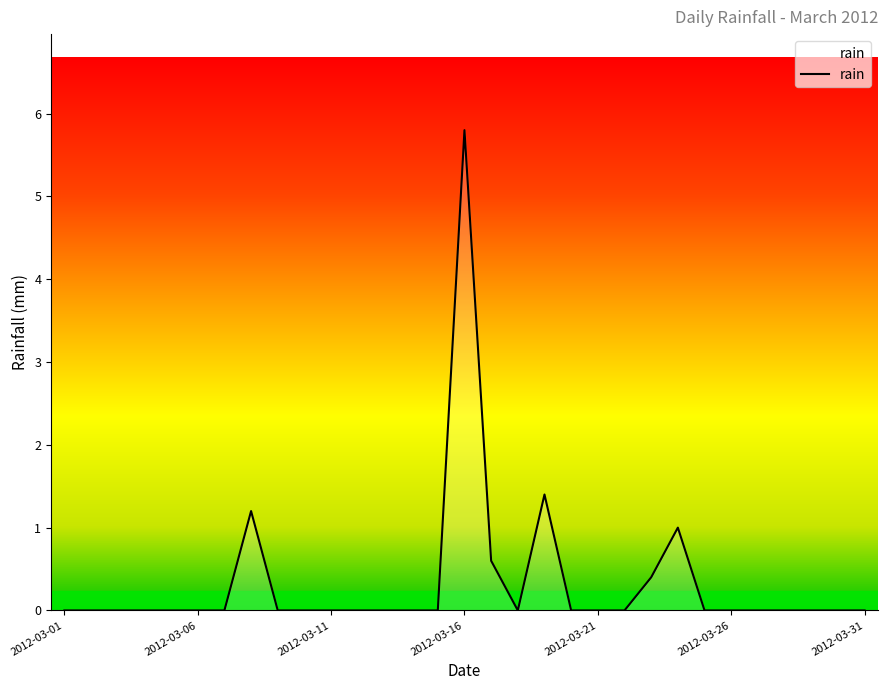

What is the maximum value shown in the chart?

5.8